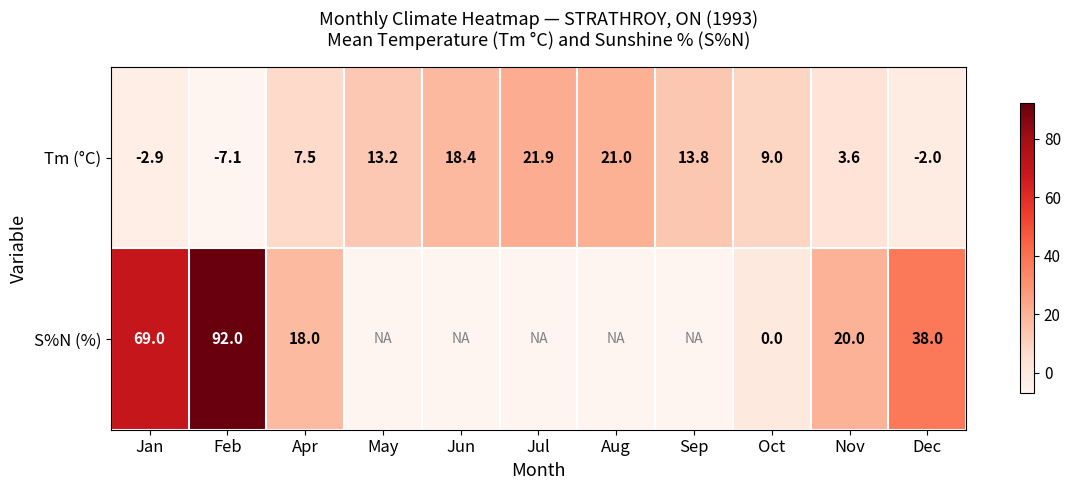

How many data points does each series have?

11